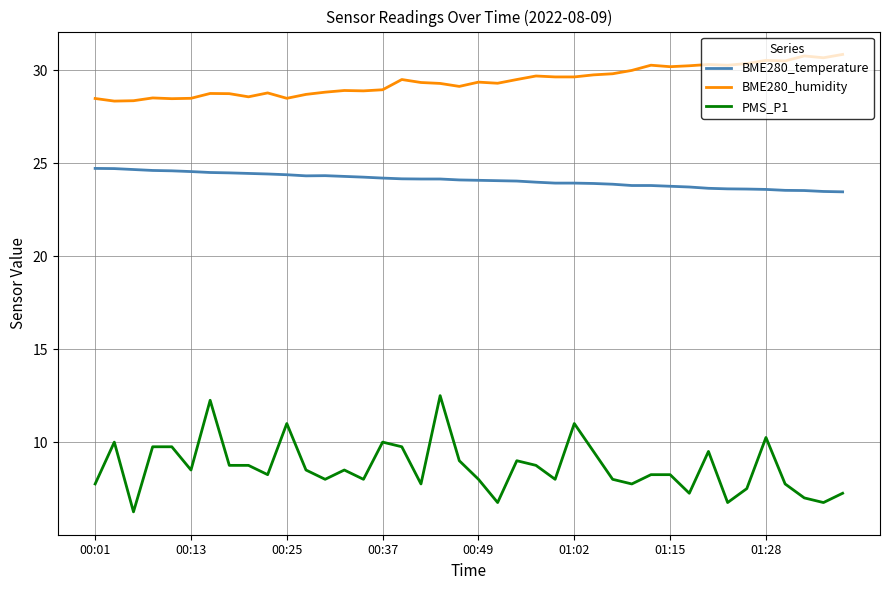

List the series in order of their overall mean, lowest first.

PMS_P1, BME280_temperature, BME280_humidity